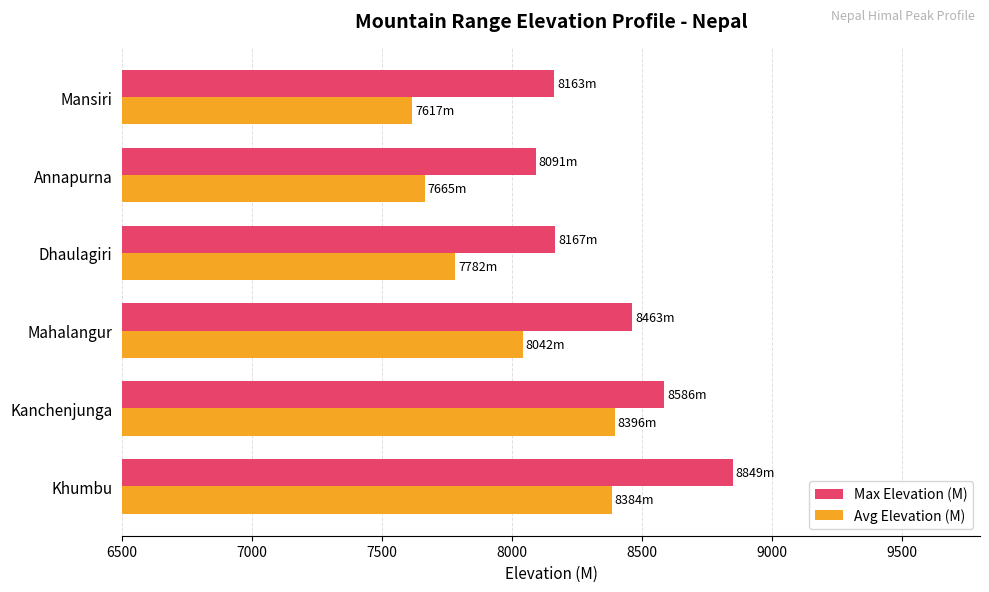

How many data points in Avg Elevation (M) are above 8042?

3